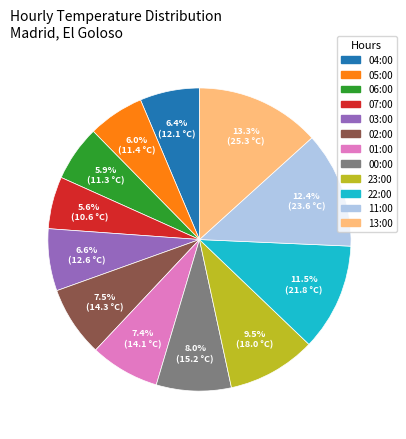

Between 04:00 and 13:00, which is larger?

13:00